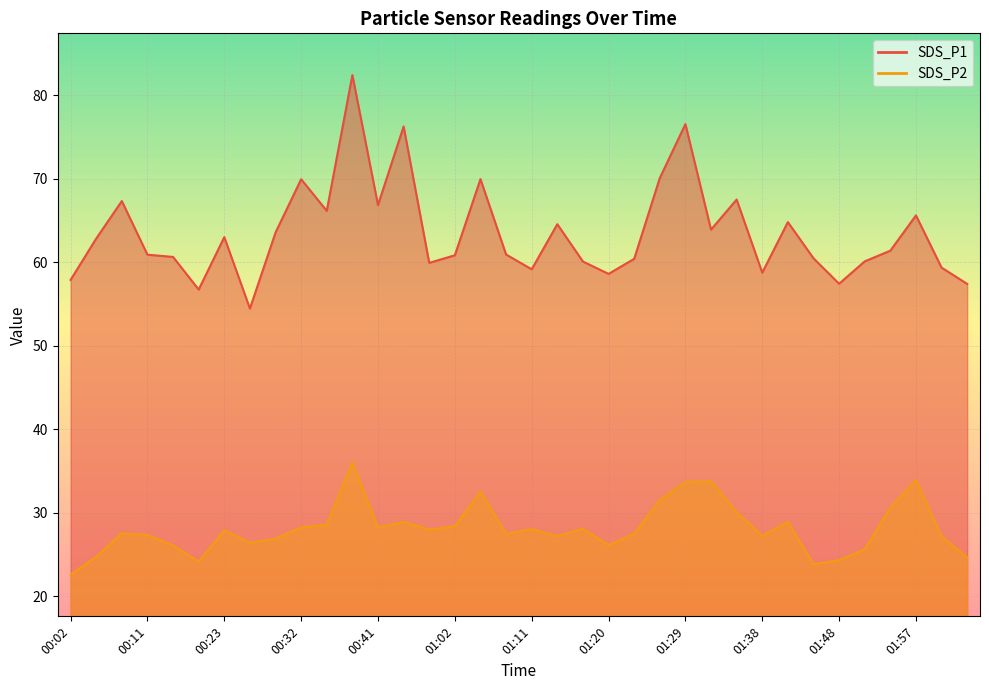

What is the average value of the SDS_P2 series?

28.1